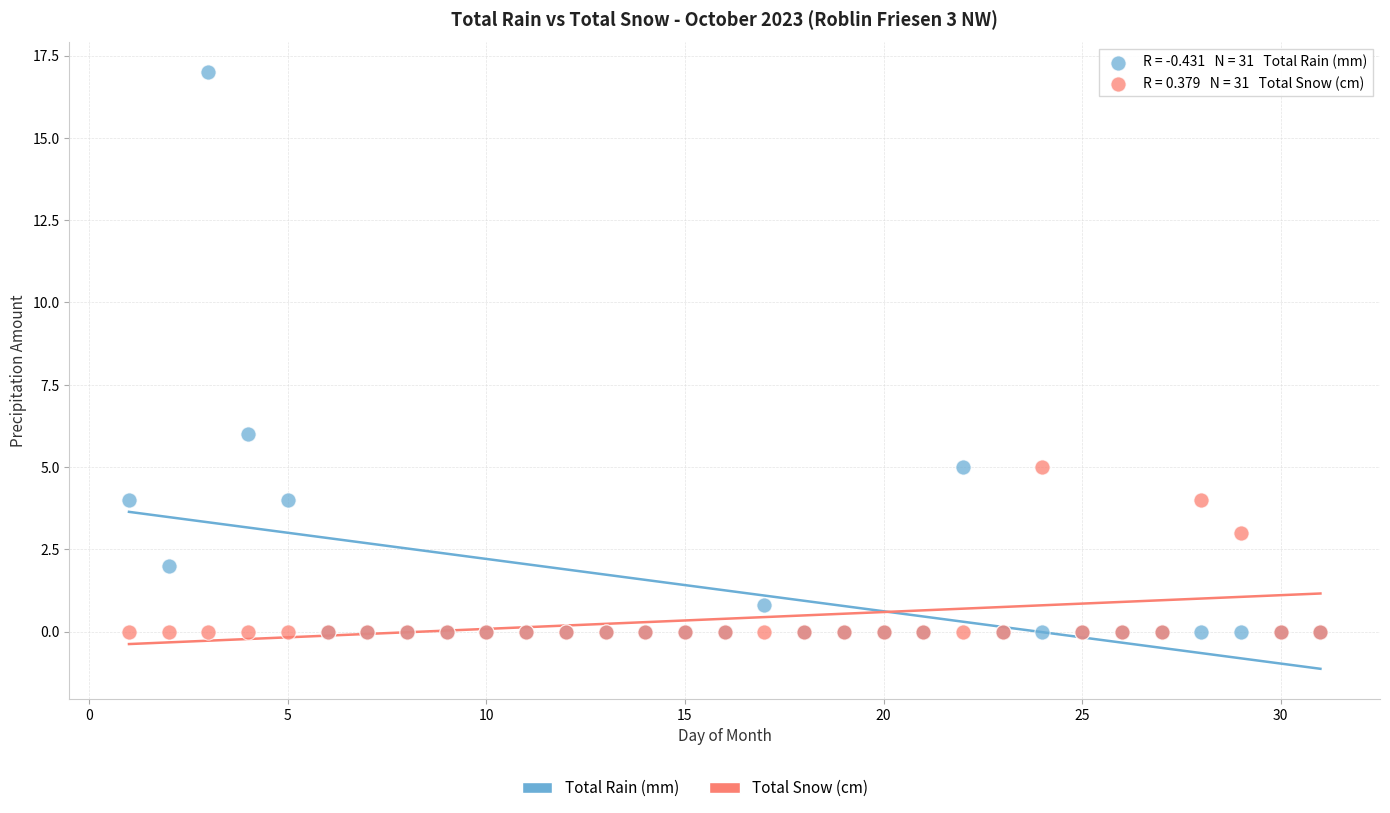

In the Total Rain (mm) series, what Y value is closest to 8?

6.0